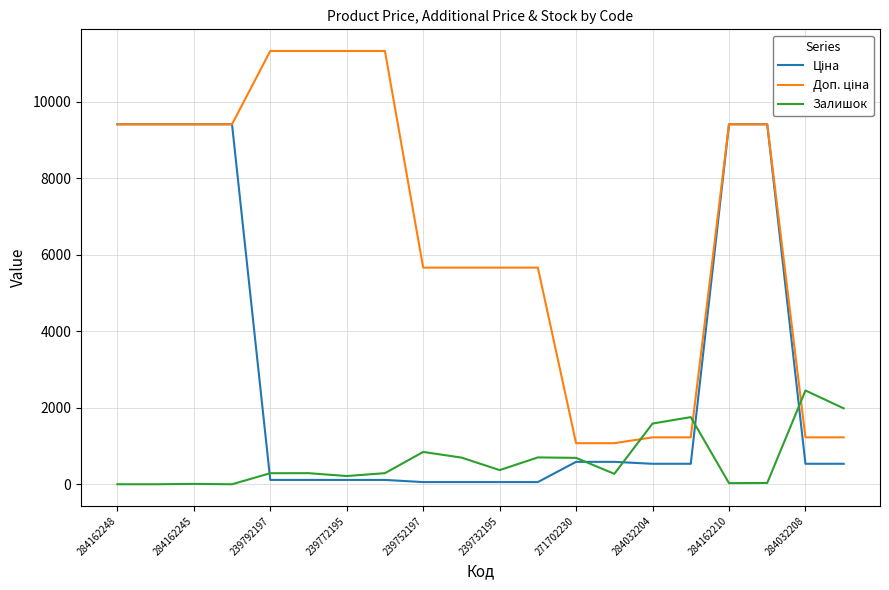

How many lines are shown in the chart?

3